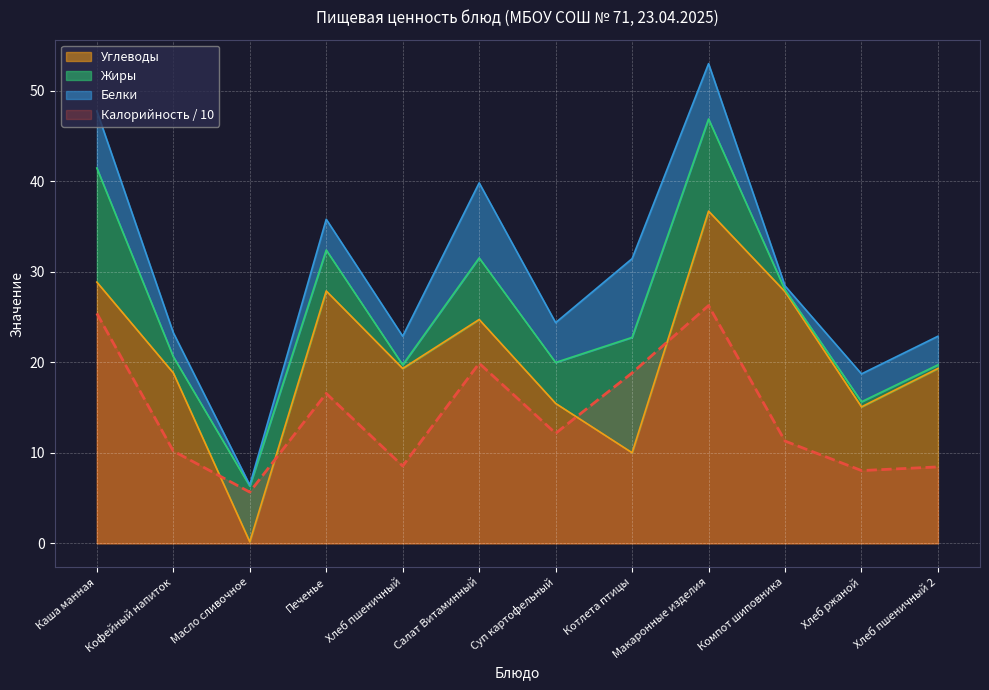

At which label does Углеводы reach its minimum?

Масло сливочное